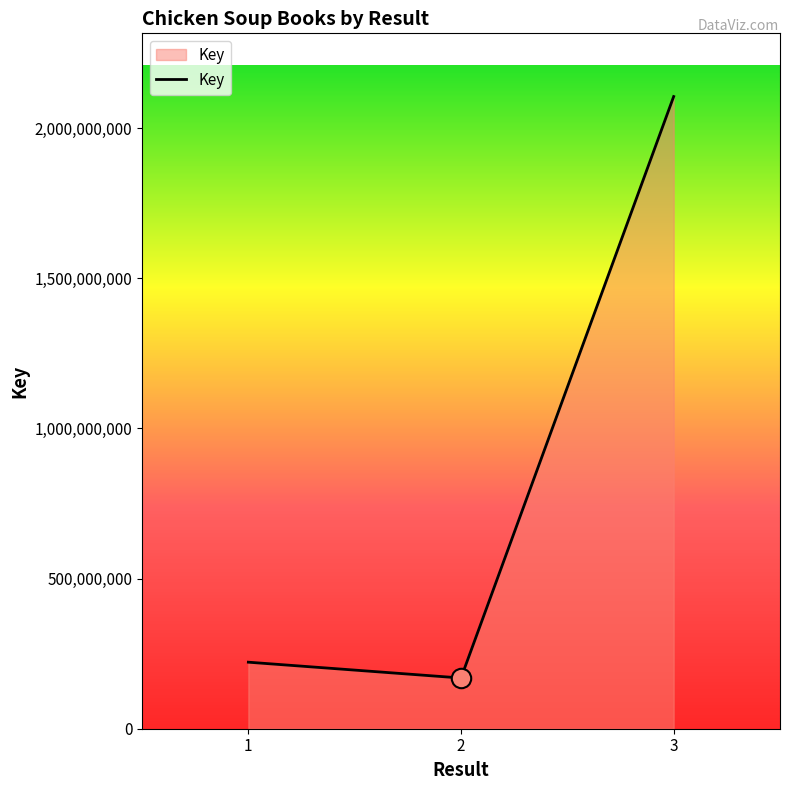

Reading right to left, list all the values displayed in this chart.

3=2105605530	2=168916947	1=221597566